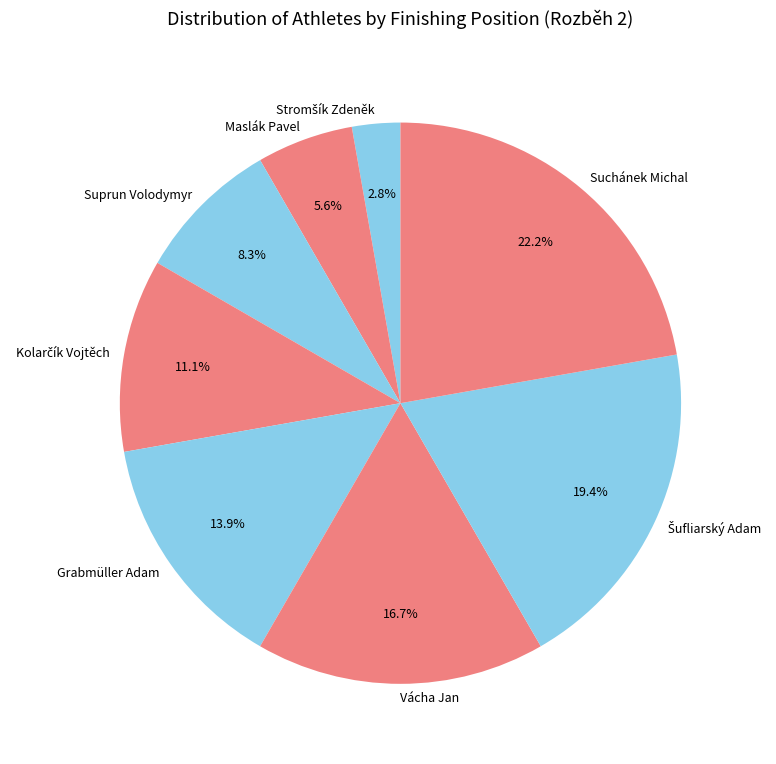

What is the ratio of the value at Suprun Volodymyr to the value at Maslák Pavel?

1.5